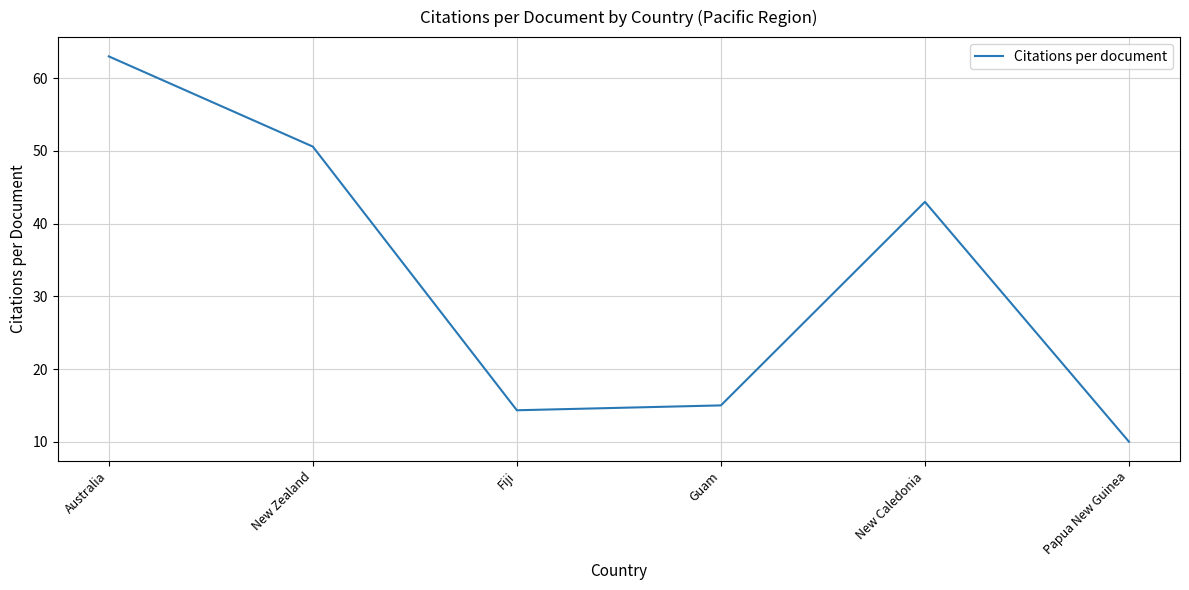

What position from the right is Fiji?

4